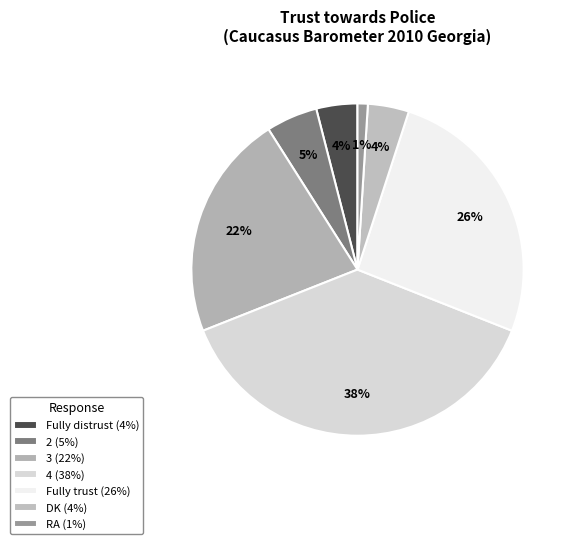

The 3 slice represents 9% of the pie. True or false?

False